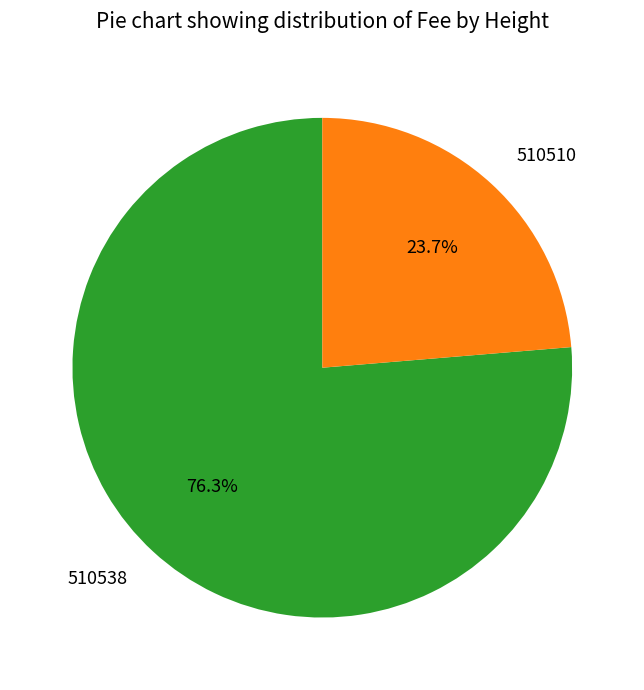

Which slice is the largest?

510538